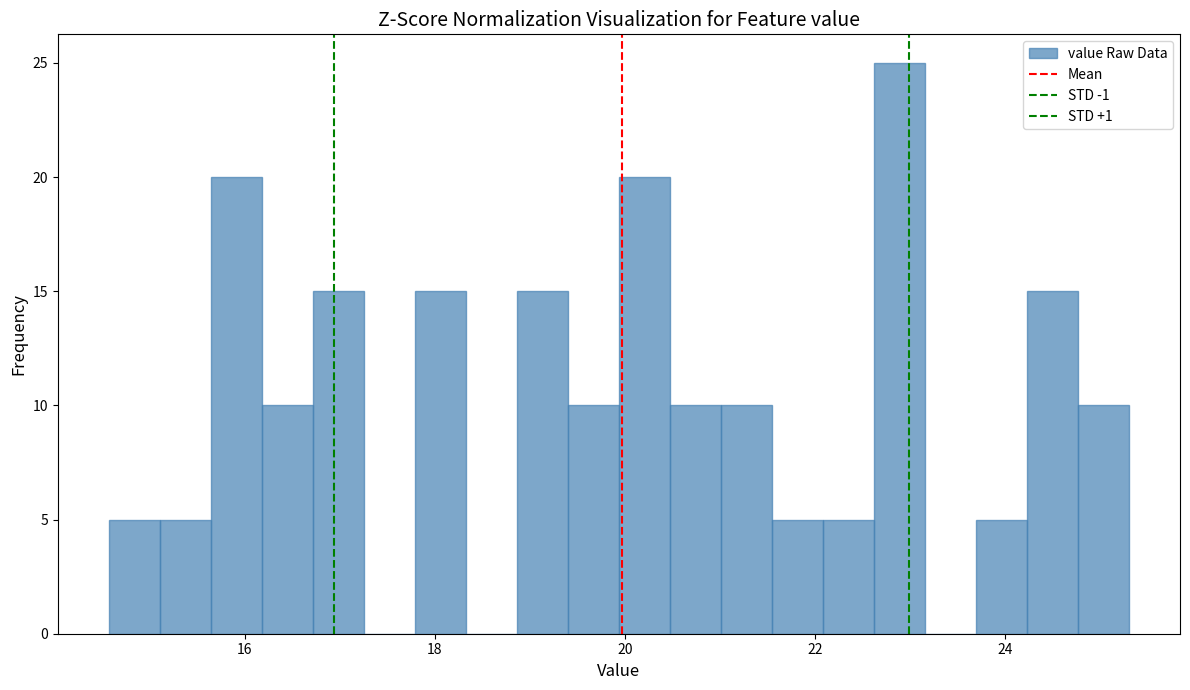

Read against the x-axis, roughly where is the centre of the tallest bar?

22.8